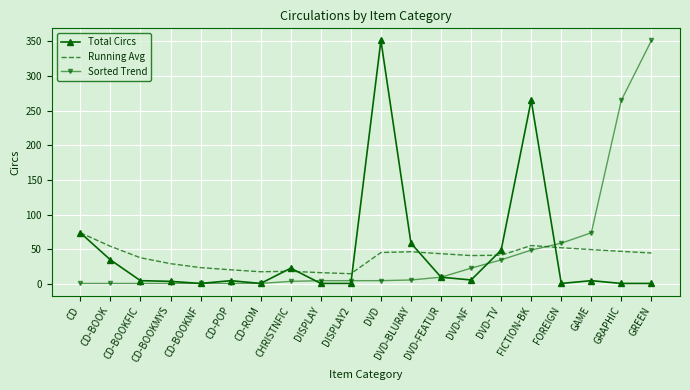

Read the Sorted Trend value at CD-POP.

1.0